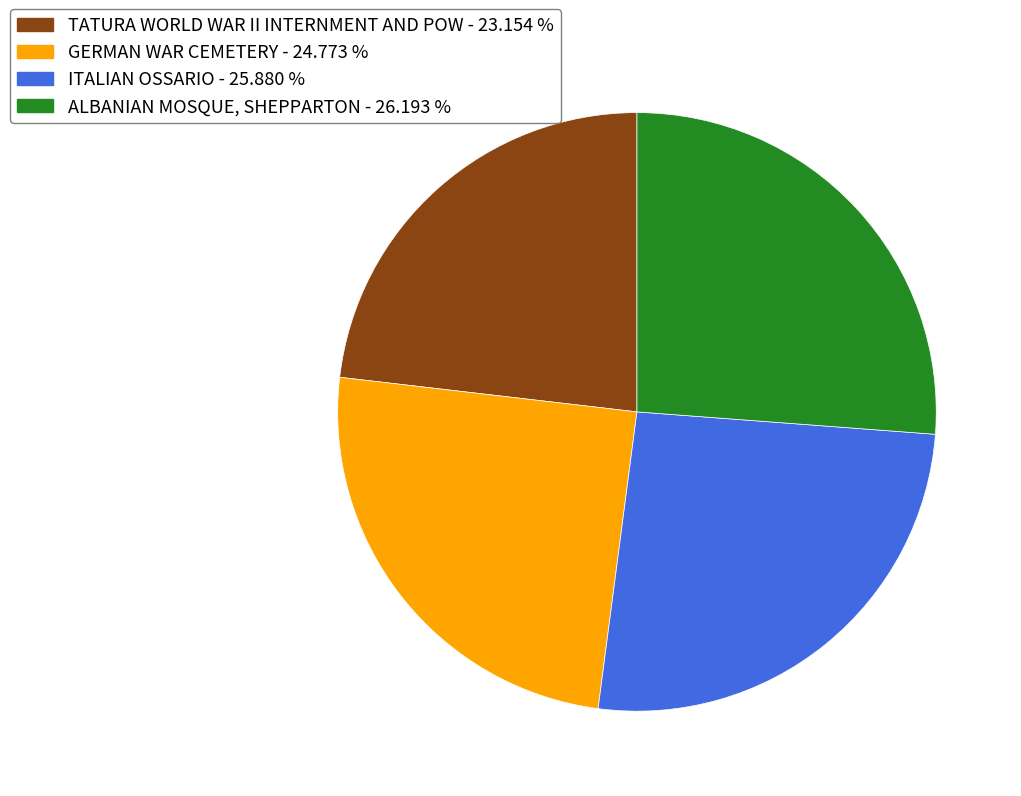

Does TATURA WORLD WAR II INTERNMENT AND POW - 23.154 % account for over 50% of the chart?

No